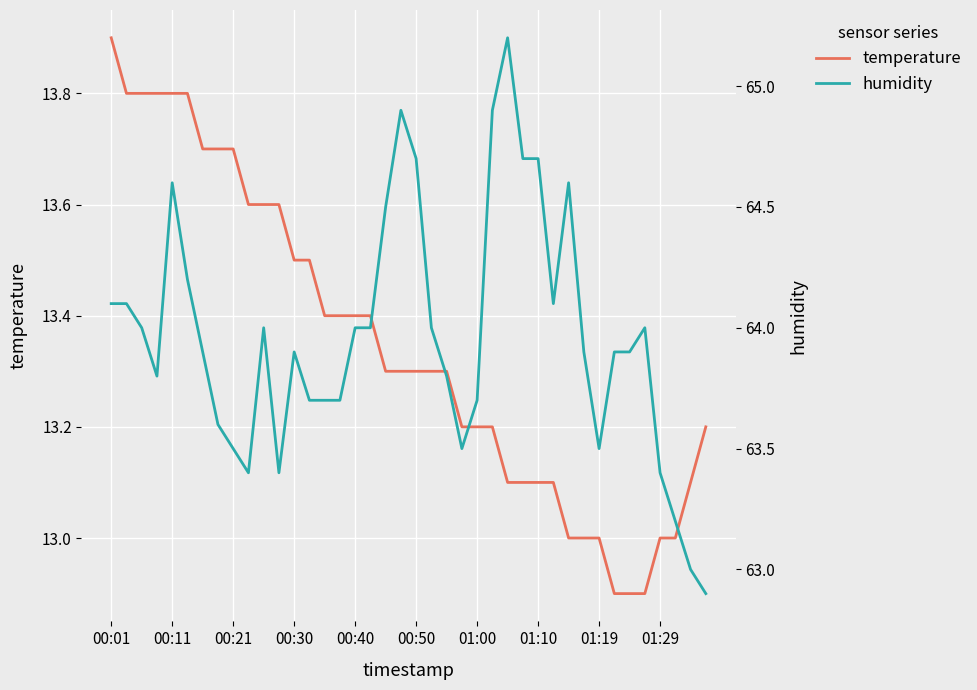

Is this an area chart (filled region under the line)?

No